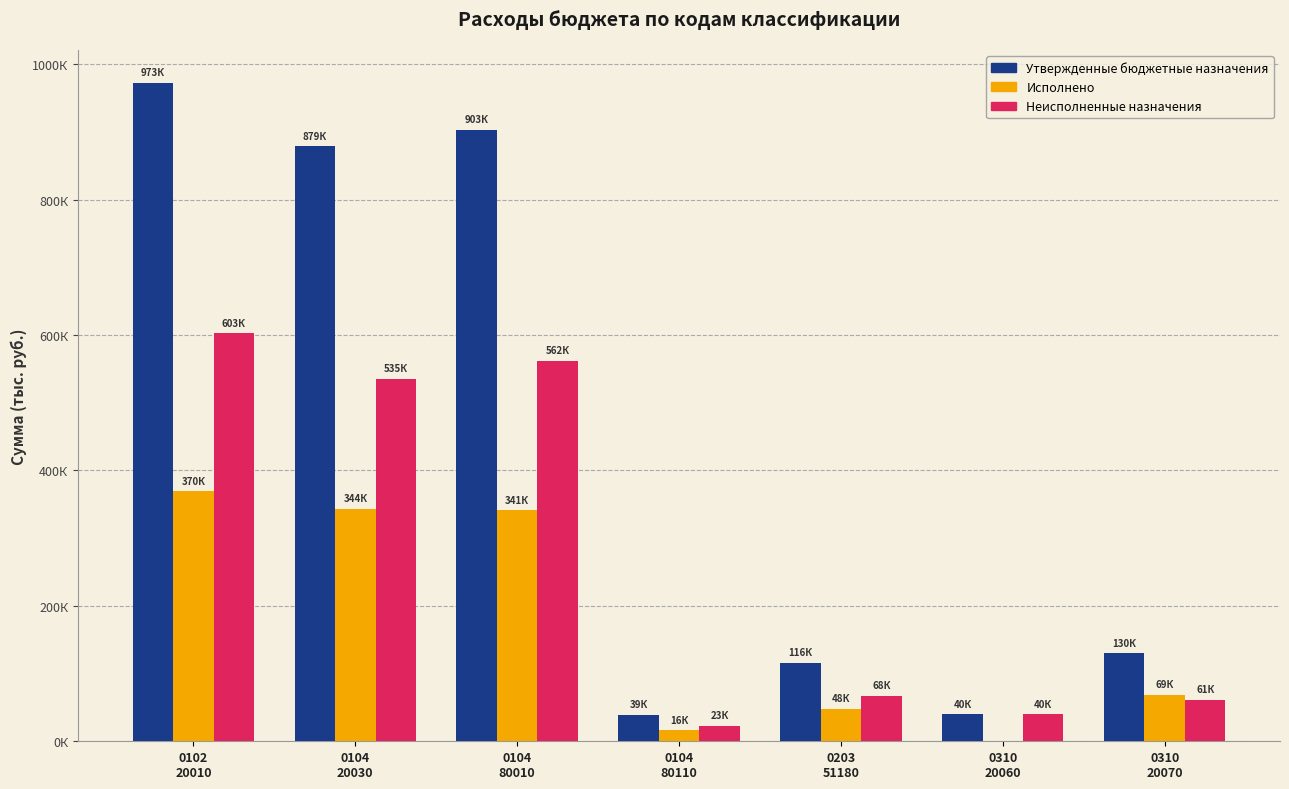

Are the bars grouped side by side (vs. stacked)?

Yes